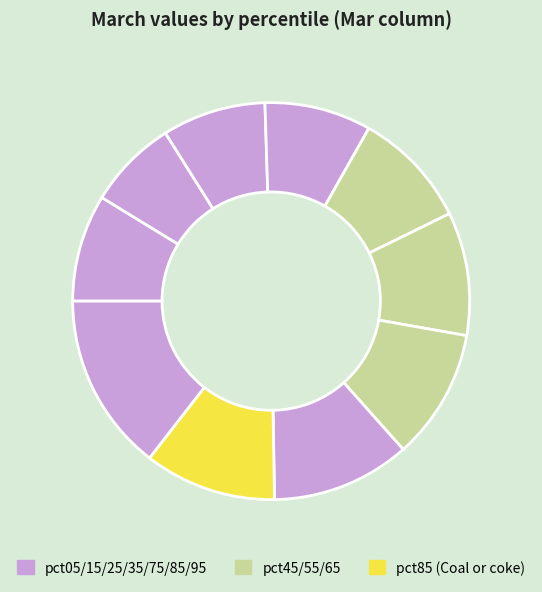

To the nearest percent, what is the difference between the largest and smallest slice percentages?

7%